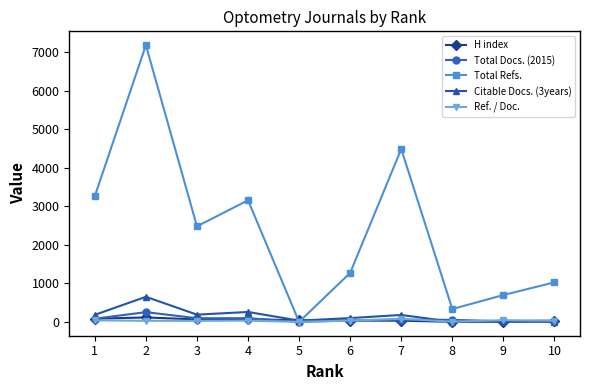

What are all the series names shown in the legend?

H index, Total Docs. (2015), Total Refs., Citable Docs. (3years), Ref. / Doc.